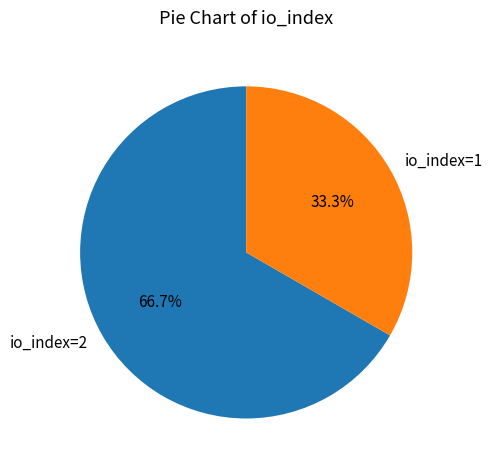

To the nearest percent, what is the combined percentage of io_index=2 and io_index=1?

100%